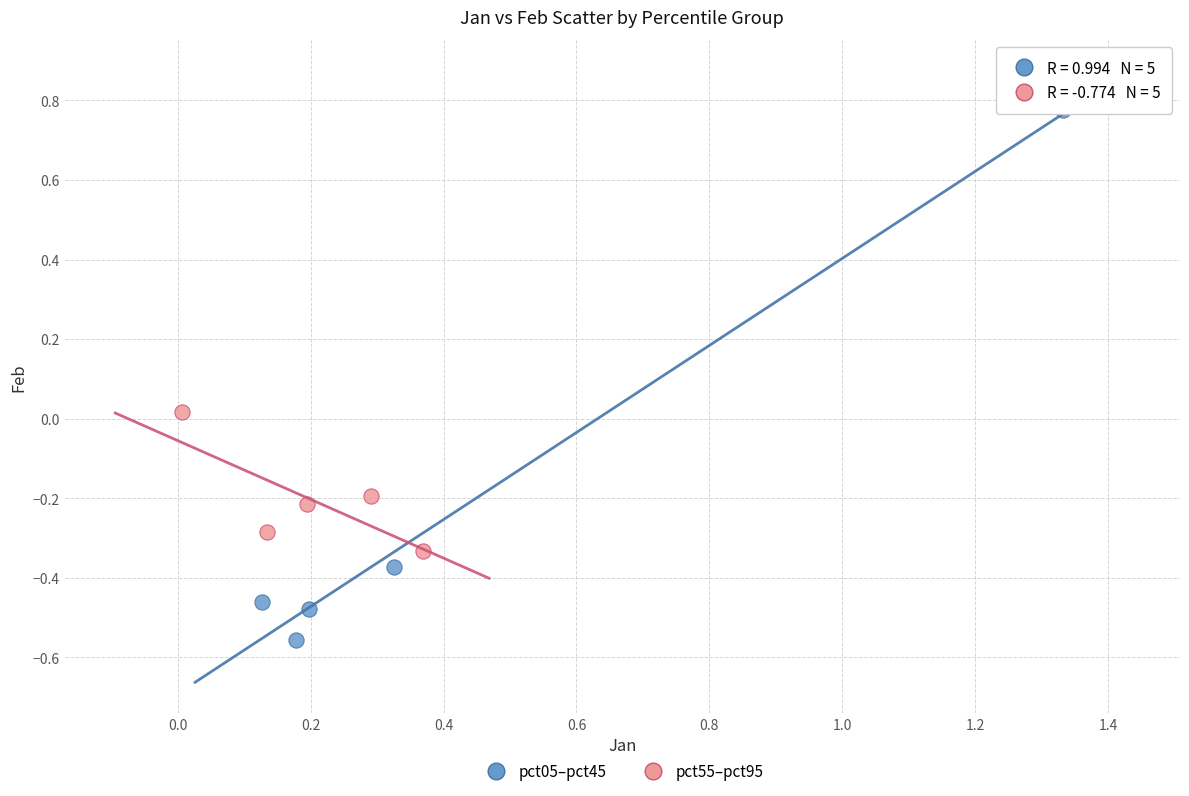

Which series contains the lowest Y value?

pct05–pct45